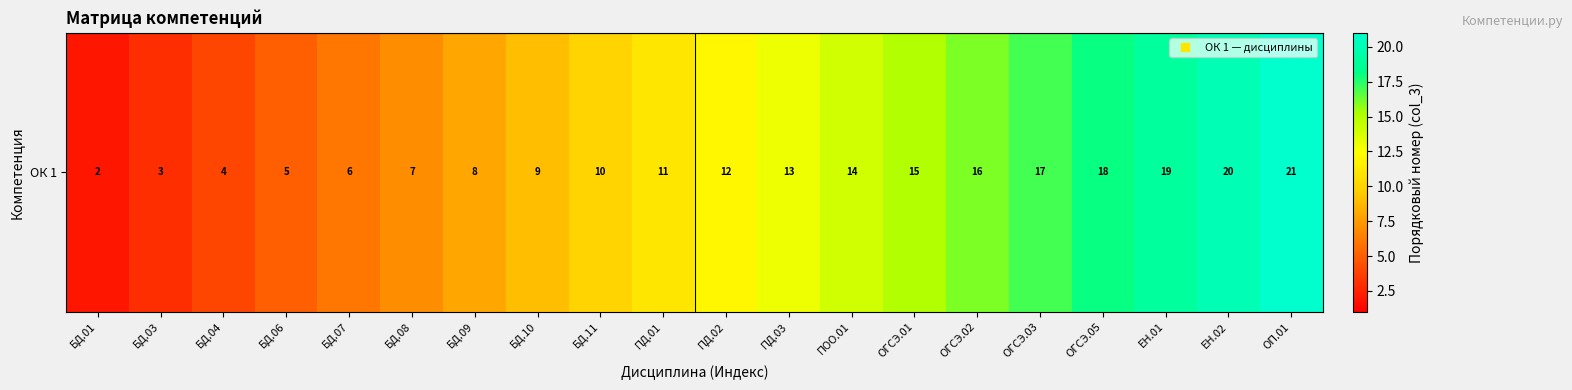

List the labels in order of value, largest first.

ОП.01, ЕН.02, ЕН.01, ОГСЭ.05, ОГСЭ.03, ОГСЭ.02, ОГСЭ.01, ПОО.01, ПД.03, ПД.02, ПД.01, БД.11, БД.10, БД.09, БД.08, БД.07, БД.06, БД.04, БД.03, БД.01